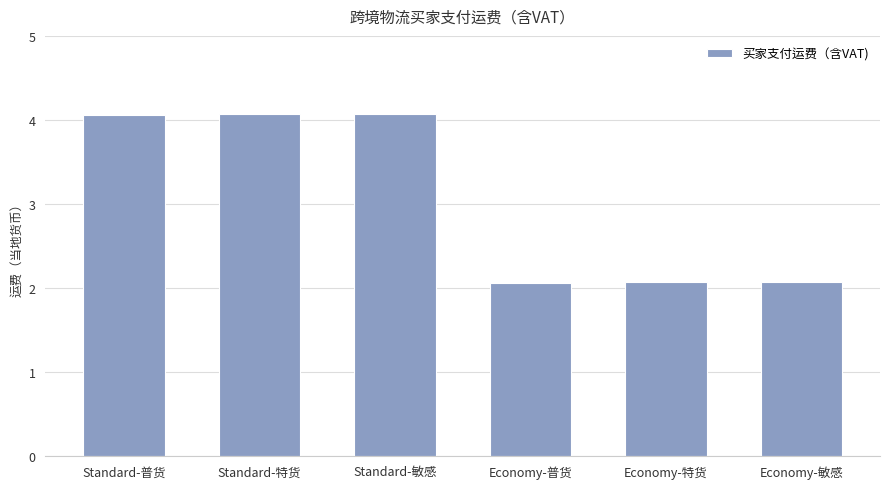

The chart shows a value of 0.7 at Economy-普货. True or false?

False